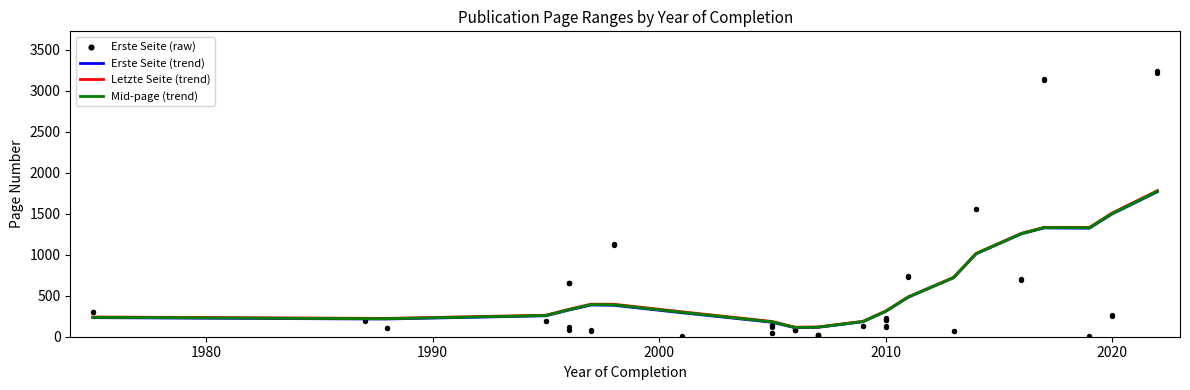

Which series has the largest total across all categories?

Letzte Seite